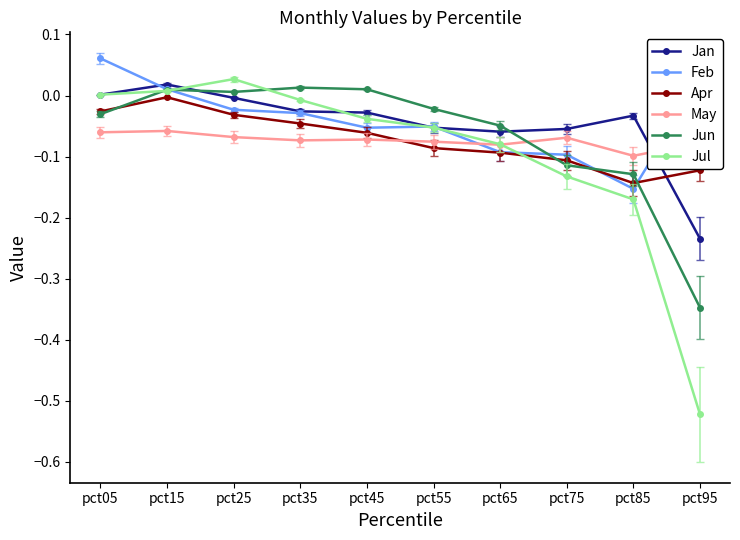

The value of May at pct95 is -0.0. True or false?

False